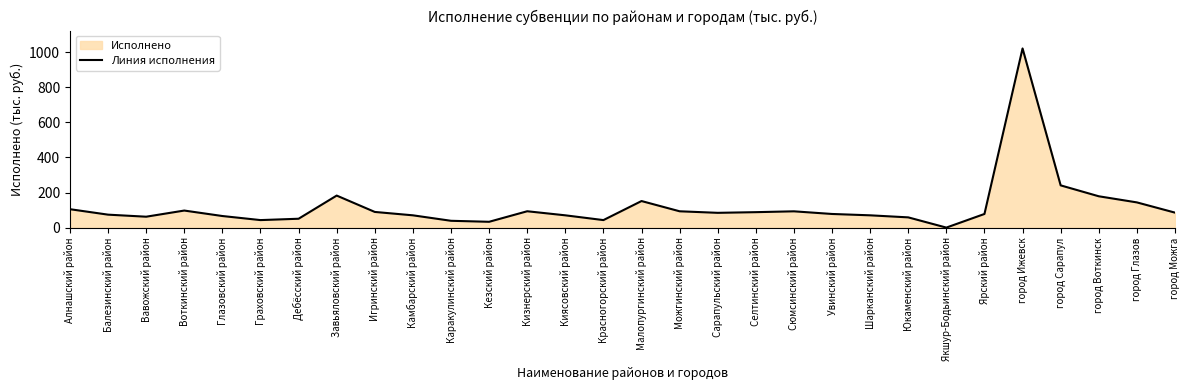

At which label is the value closest to 510?

город Сарапул